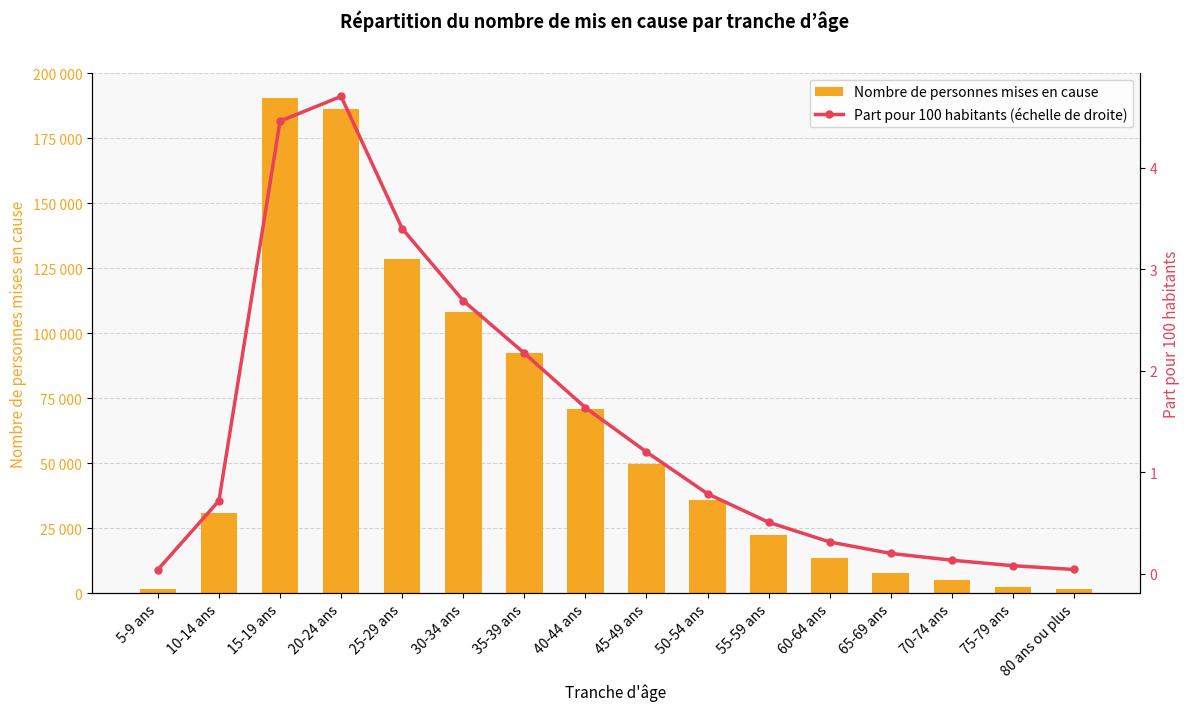

What is the difference between the highest and lowest values at 45-49 ans?

49685.8